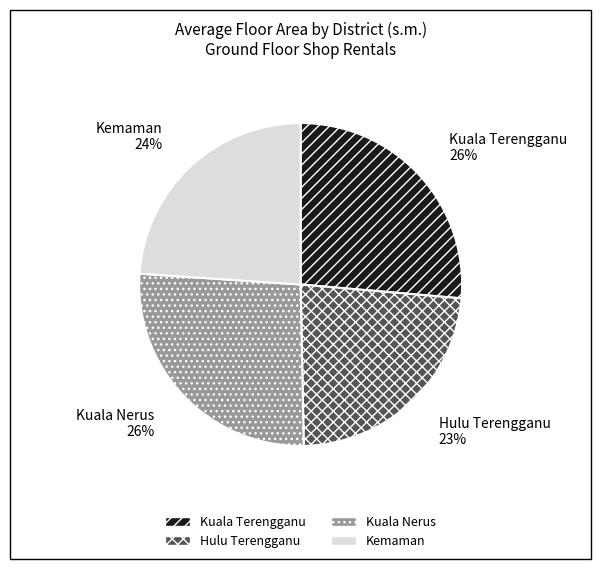

Is there any slice that represents more than half of the pie?

No